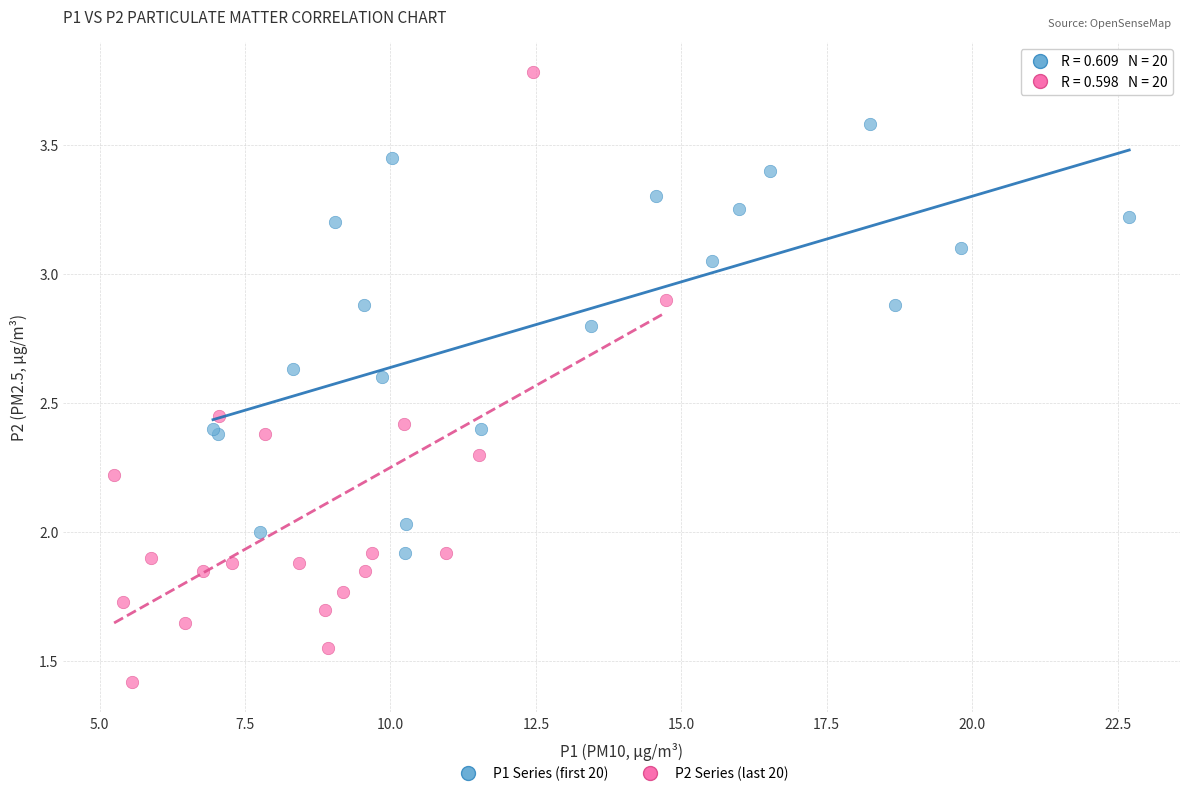

Which series has the largest Y range (max minus min)?

P2 Series (last 20)